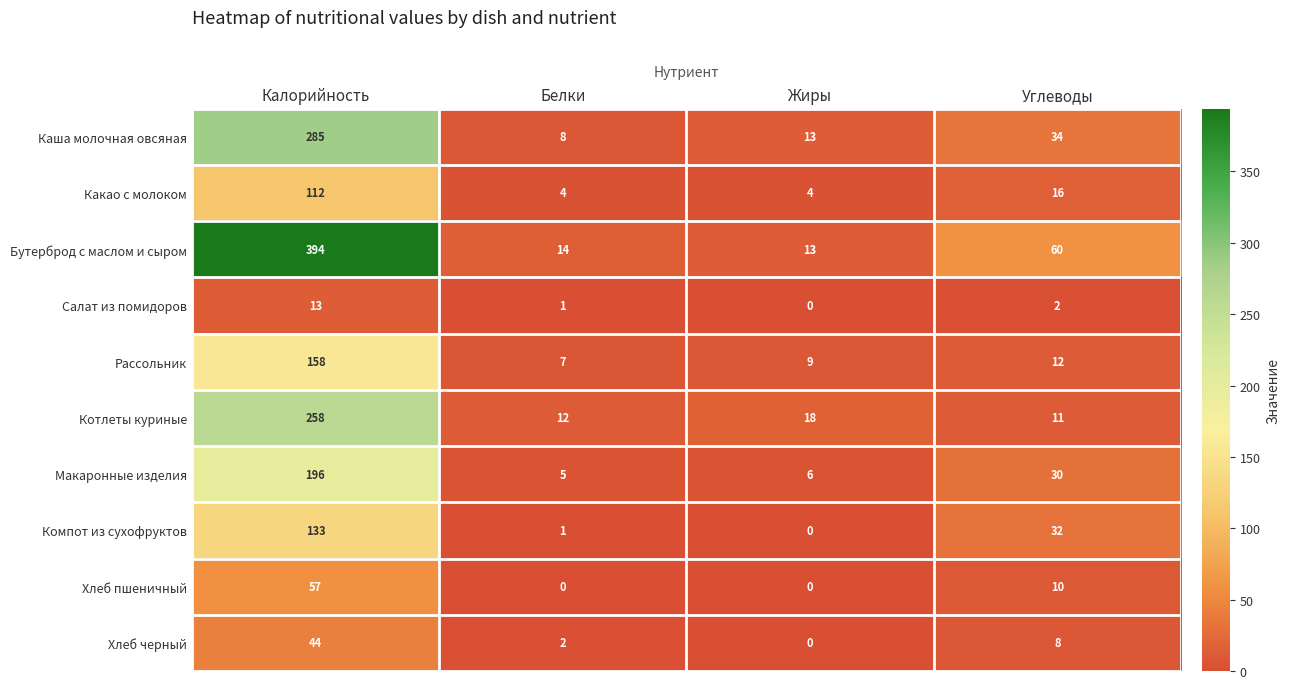

At which category is the sum across all series the highest?

Калорийность